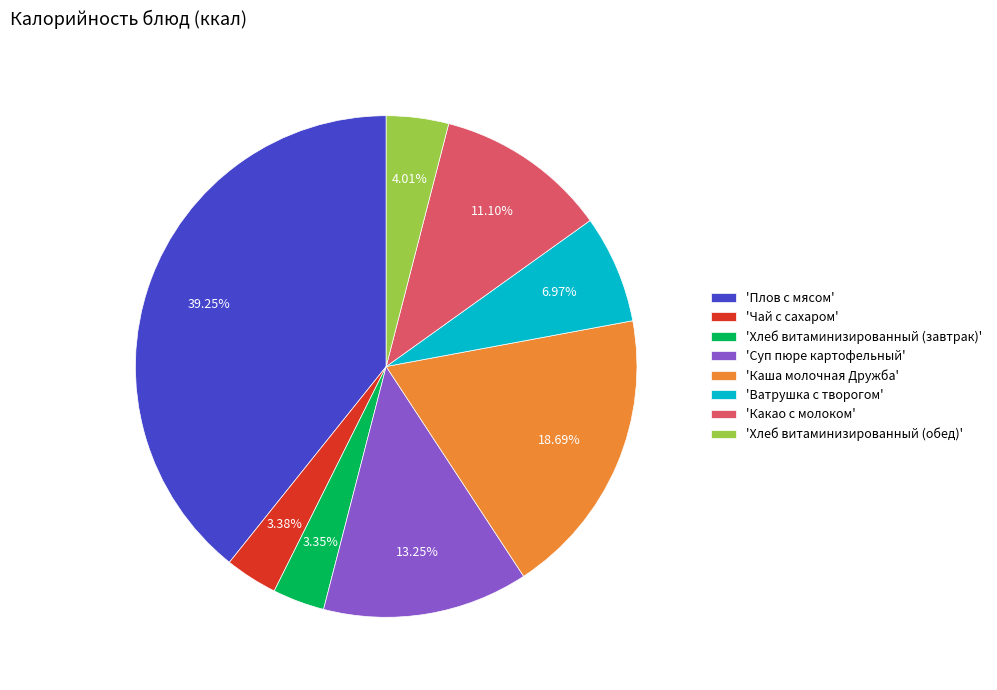

Between 'Чай с сахаром' and 'Суп пюре картофельный', which is larger?

'Суп пюре картофельный'